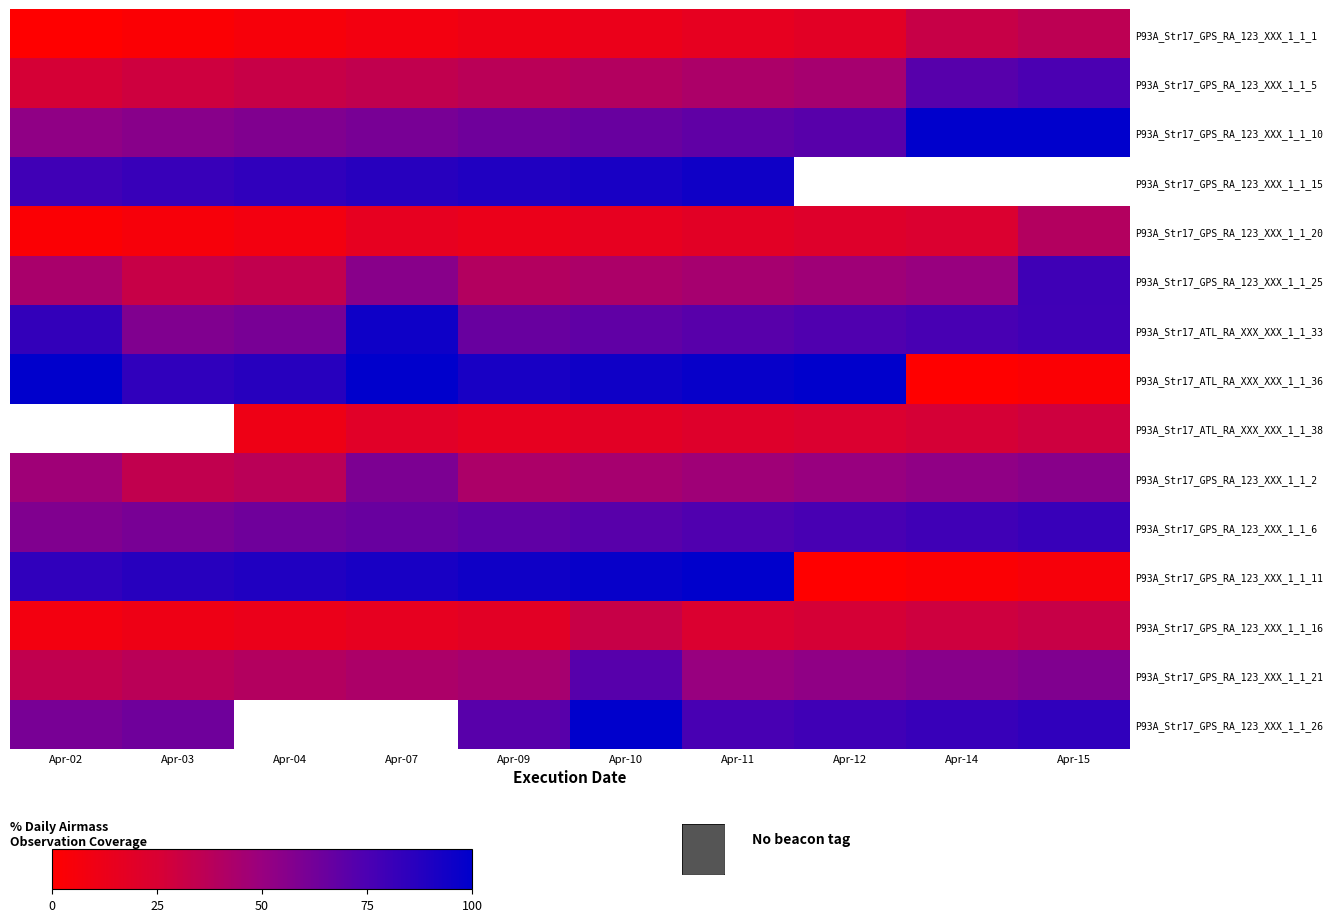

Where is P93A_Str17_ATL_RA_XXX_XXX_1_1_36 nearest to the value 50?

Apr-03